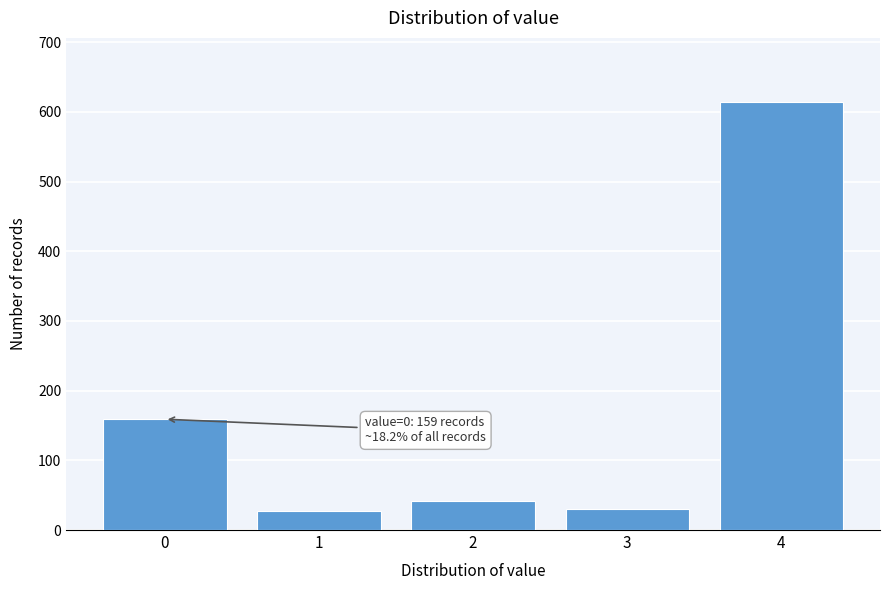

What is the ratio of the value at 4 to the value at 2?

15.0